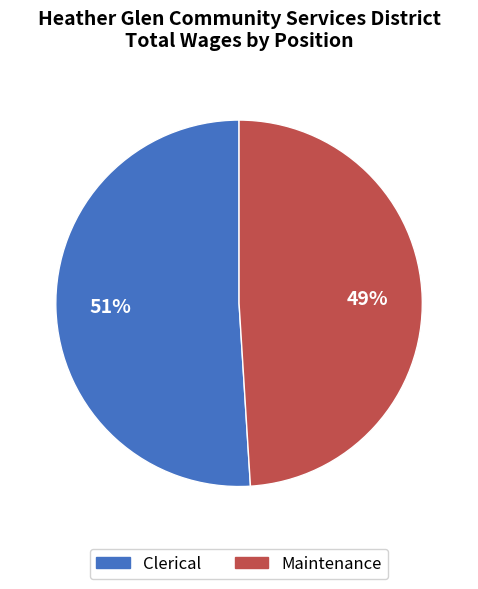

Is there any slice that represents more than half of the pie?

Yes